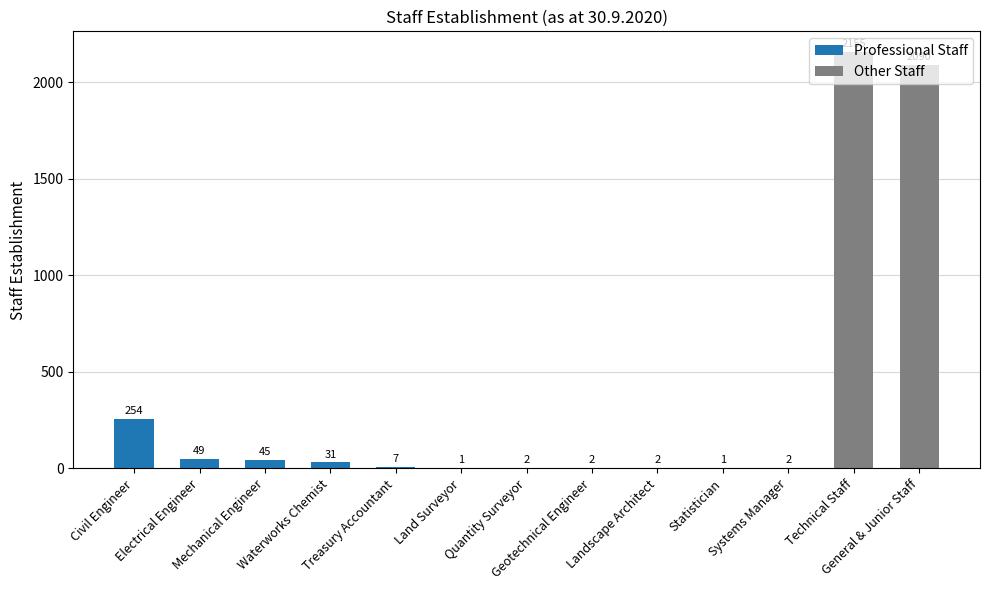

Which label corresponds to the largest value in the chart?

Technical Staff